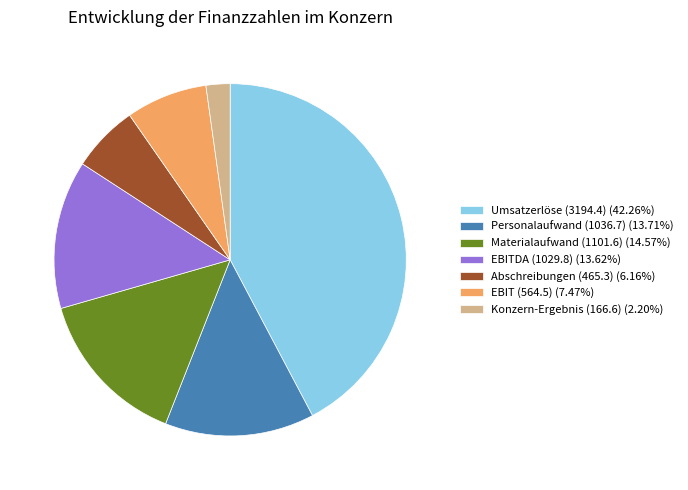

Is it true that EBIT (564.5) is 7% of the pie?

True